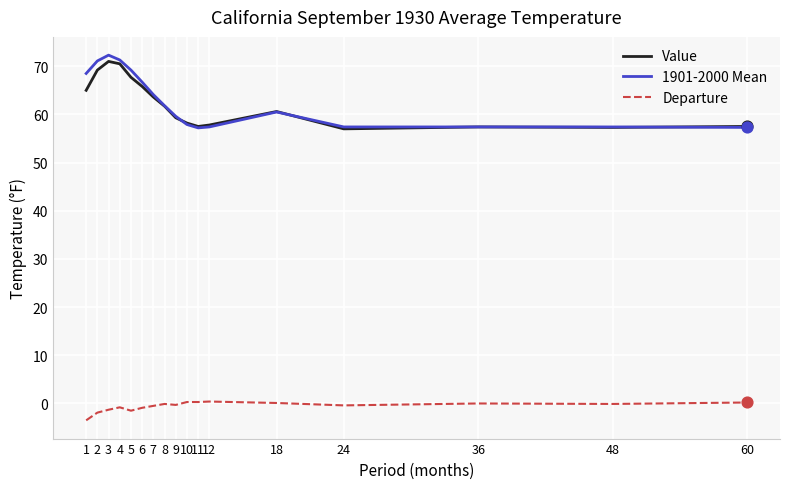

At how many categories does at least one series exceed 37?

17